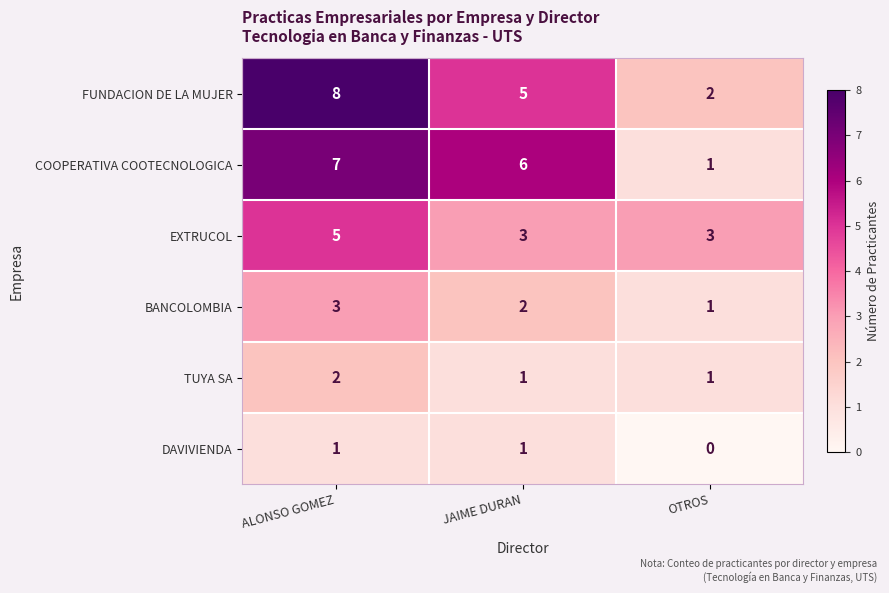

Is it true that TUYA SA equals 0 at JAIME DURAN?

False